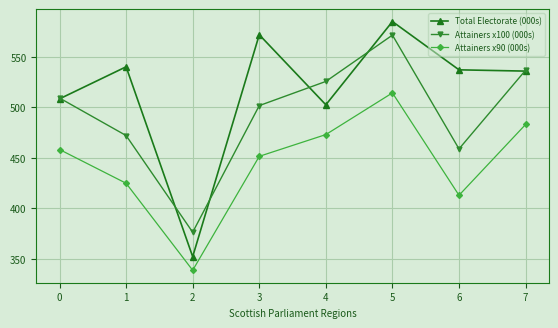

What are all the series names shown in the legend?

Total Electorate (000s), Attainers x100 (000s), Attainers x90 (000s)